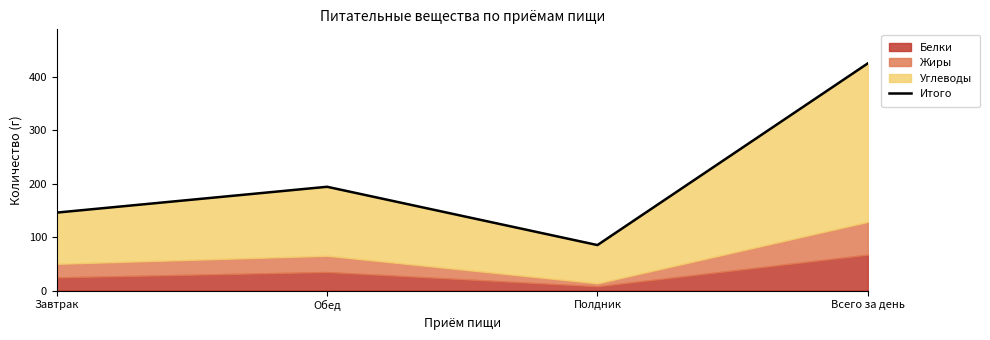

Which has a higher value, Обед or Завтрак?

Обед